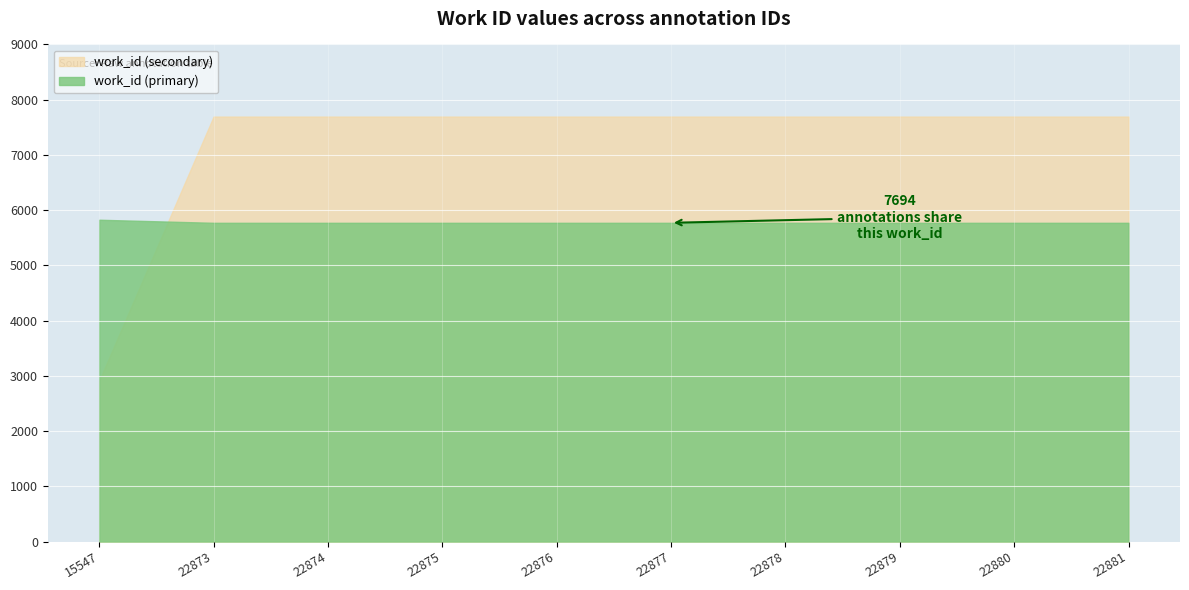

How many lines are shown in the chart?

2